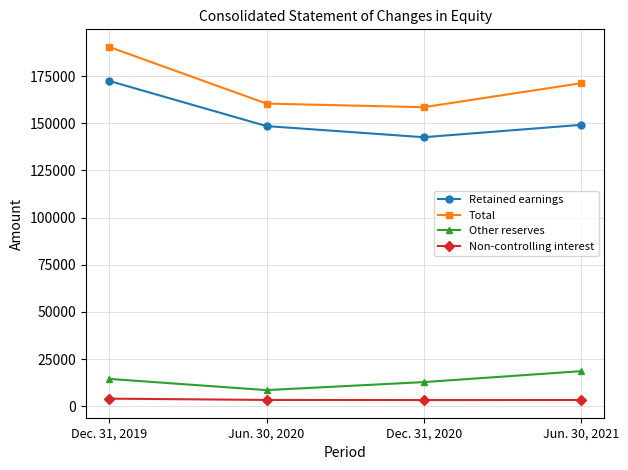

True or false: Non-controlling interest and Retained earnings cross at least once.

False